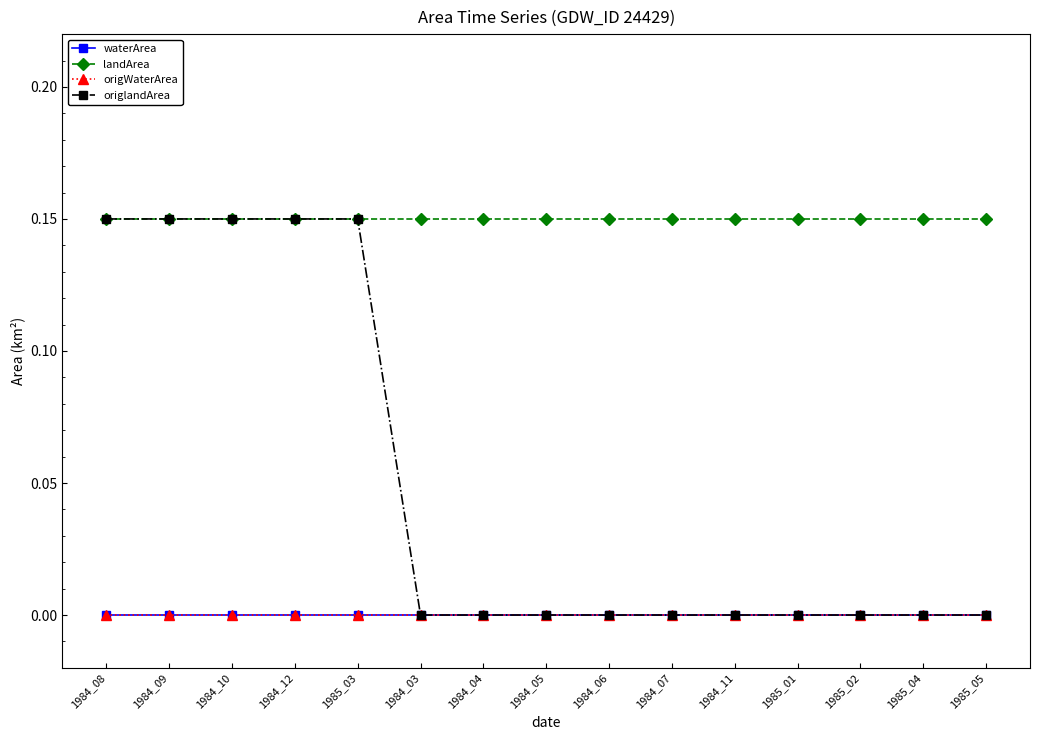

The value of origlandArea at 1984_04 is 0.0. True or false?

True